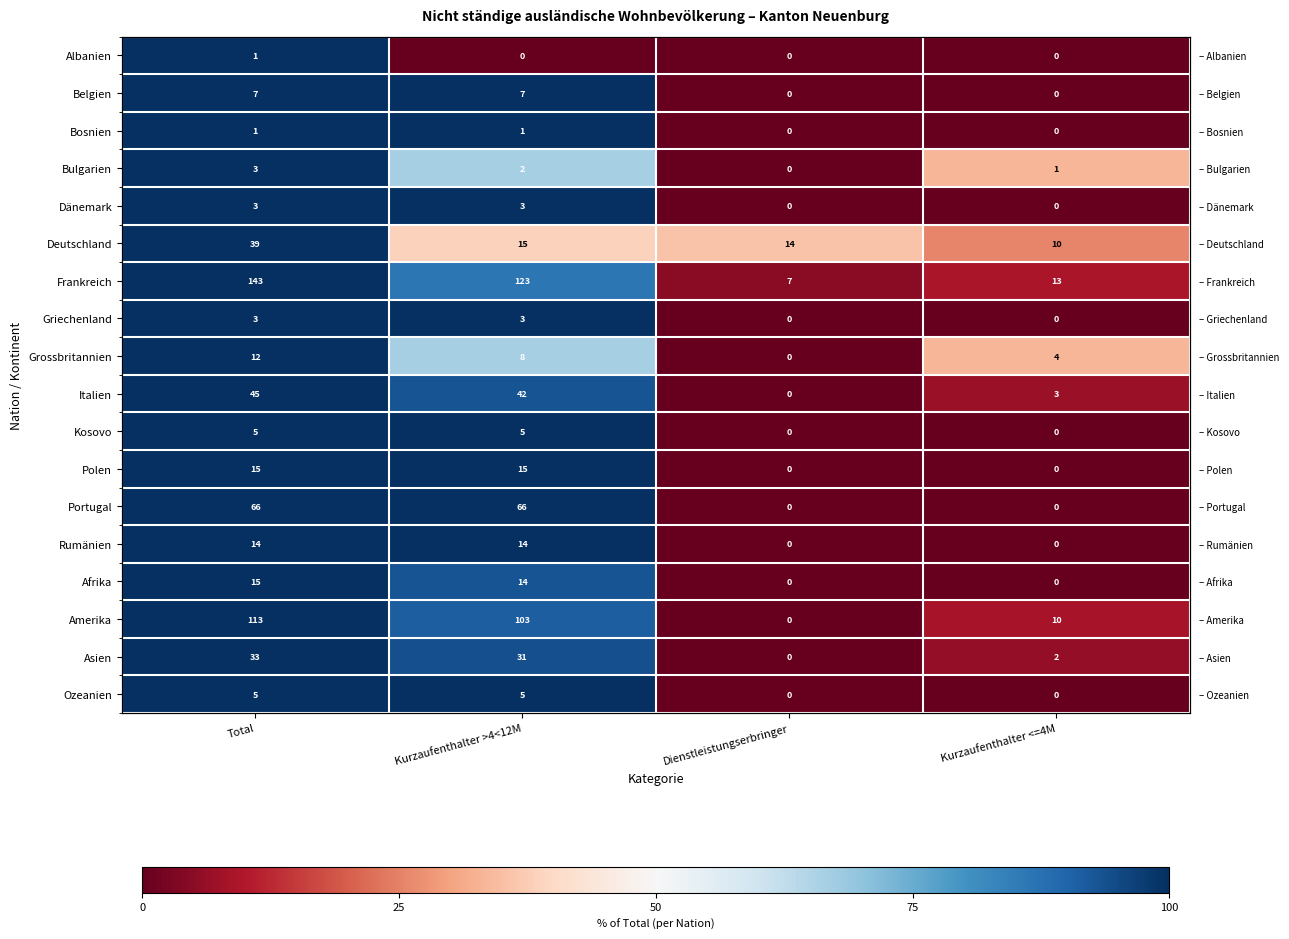

What is the difference between the second highest and second lowest values in the Griechenland series?

100.0